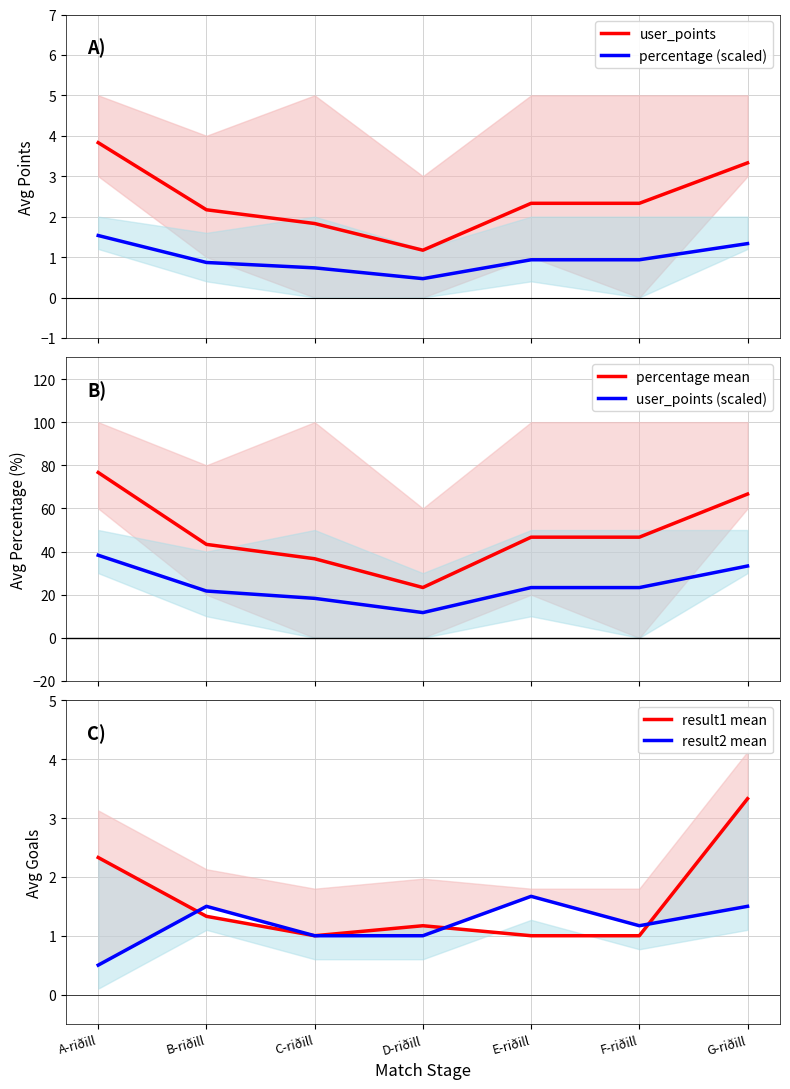

Which series has the largest total across all categories?

percentage mean